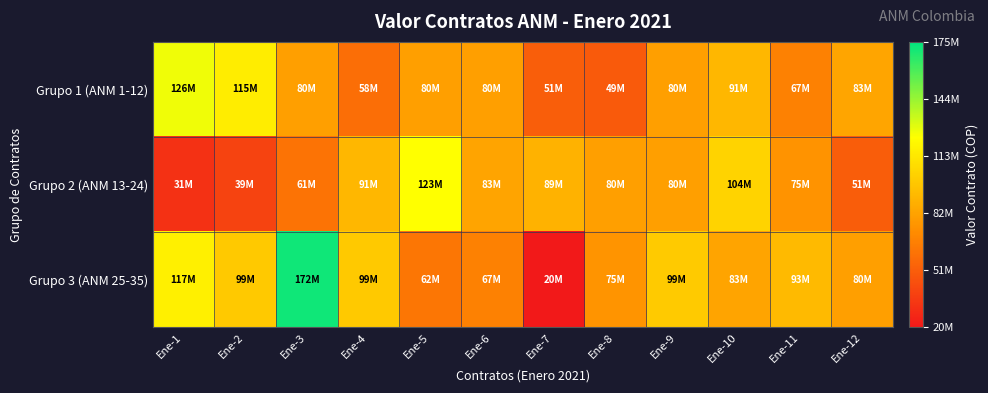

At which category is the sum across all series the highest?

Ene-3